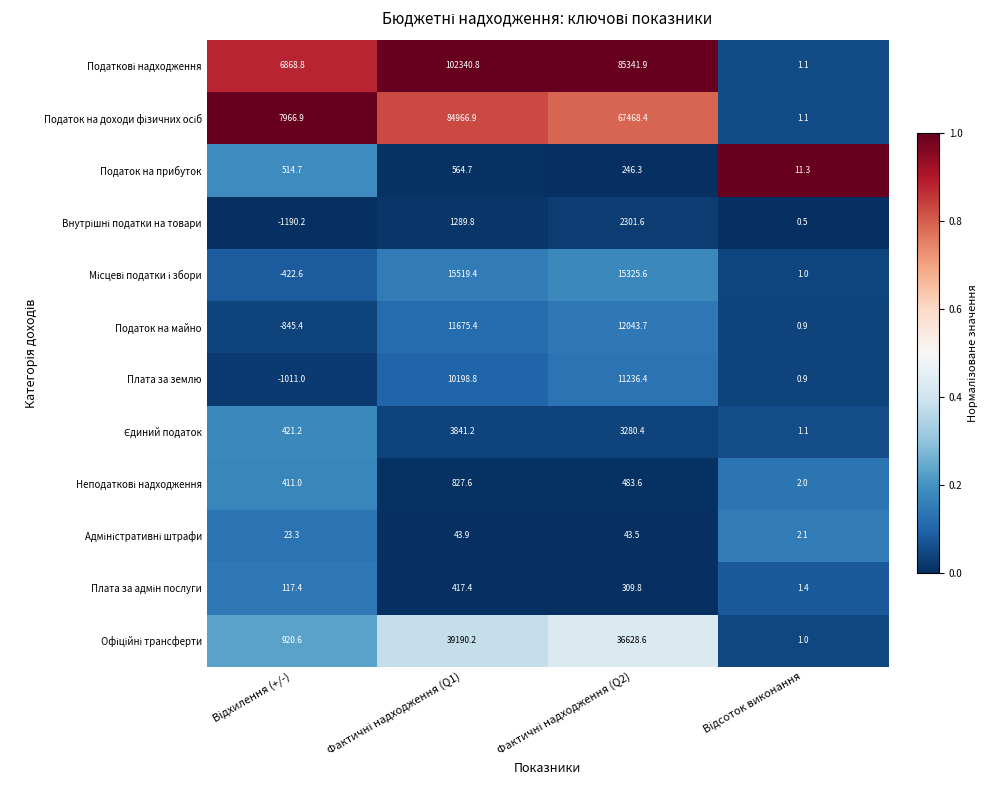

What is the maximum value shown in the chart?

102340.8